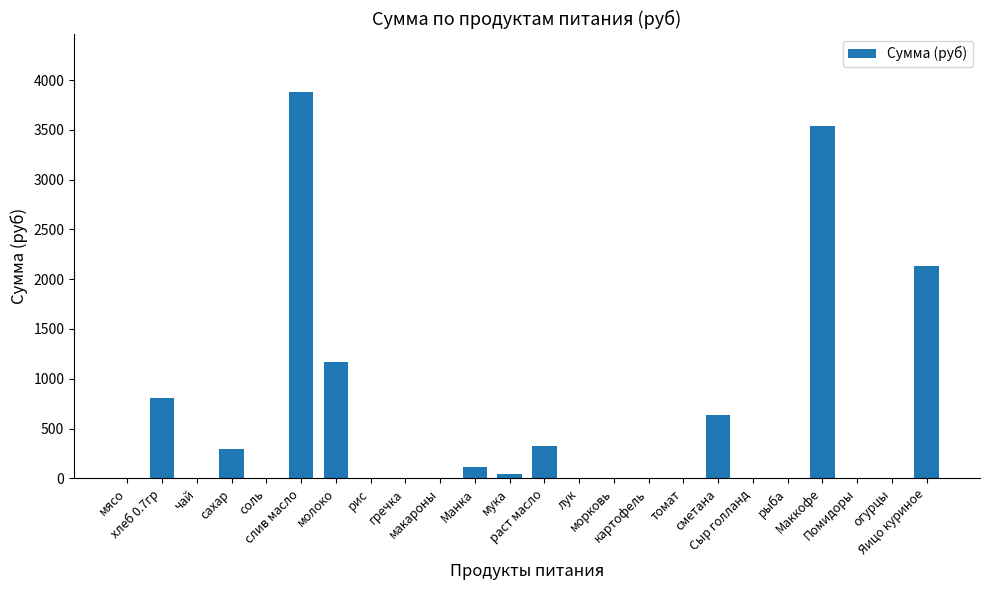

What is the greatest value displayed?

3884.2